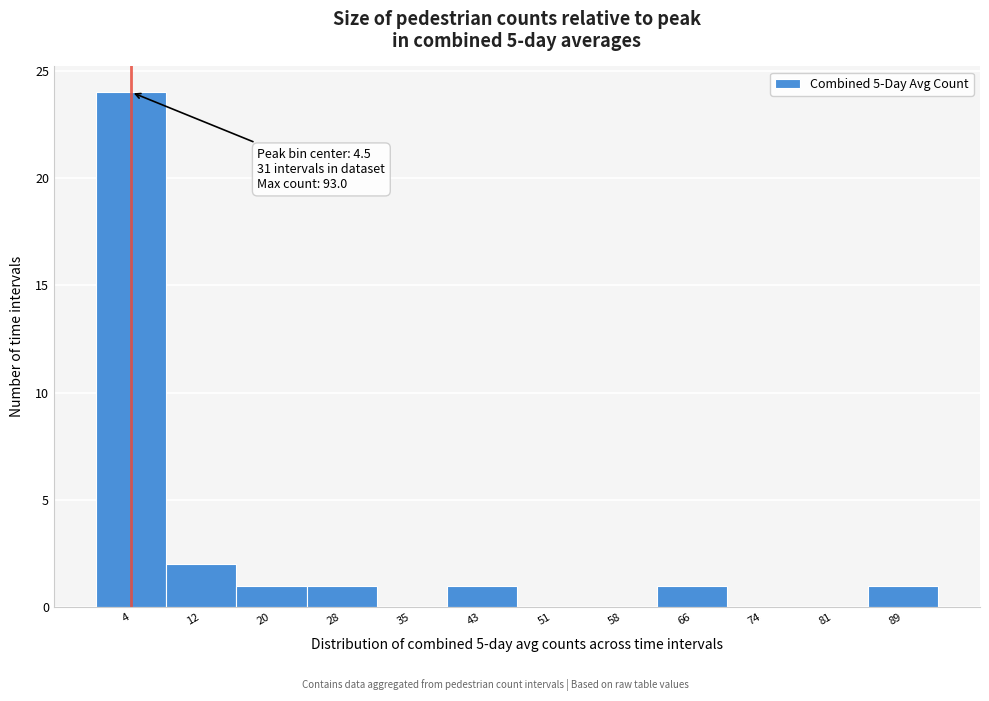

Which range on the x-axis has the tallest bar?

0.6 to 8.3